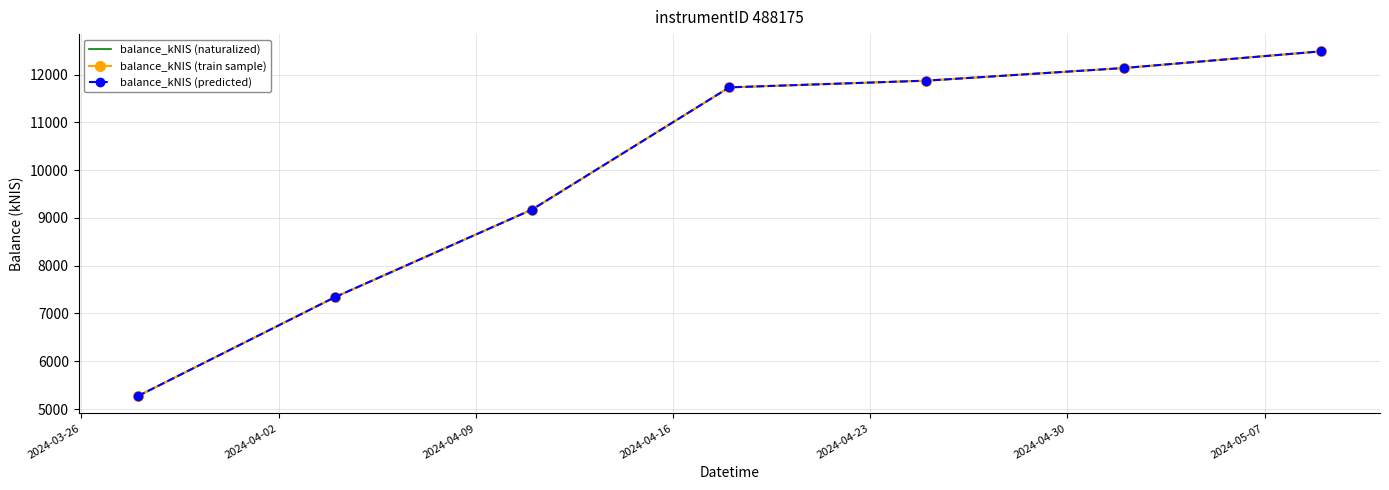

Where is balance_kNIS (predicted) nearest to the value 8877?

2024-04-09